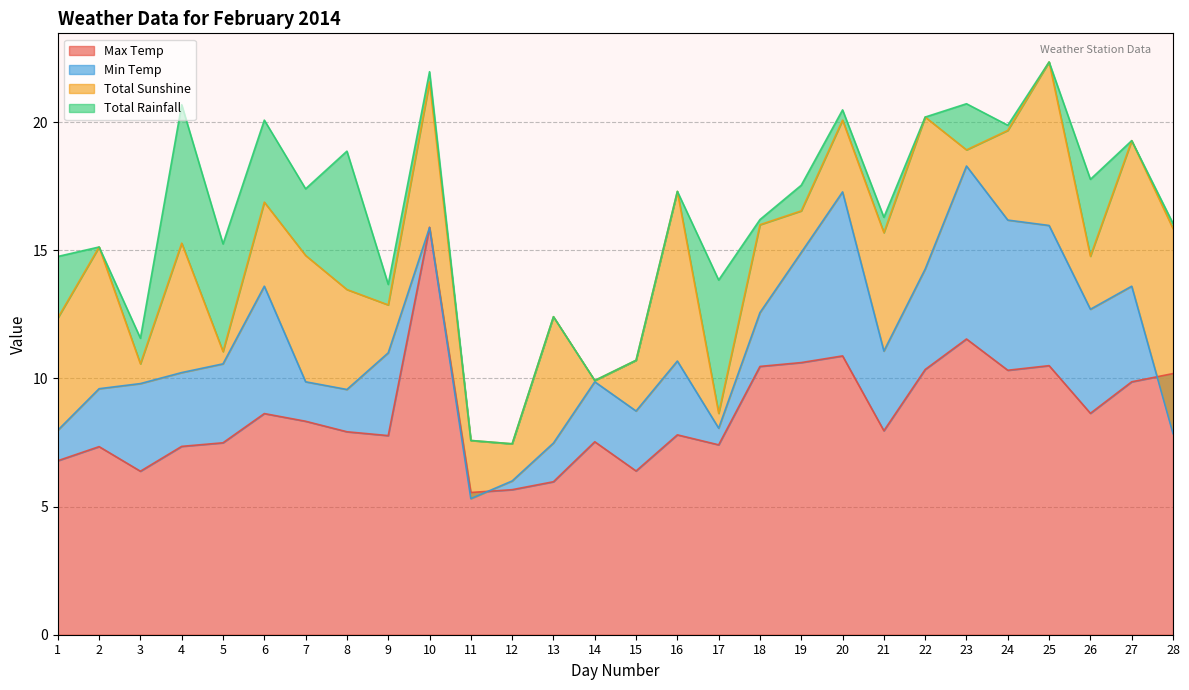

What is the total value across all series at 28?

16.1